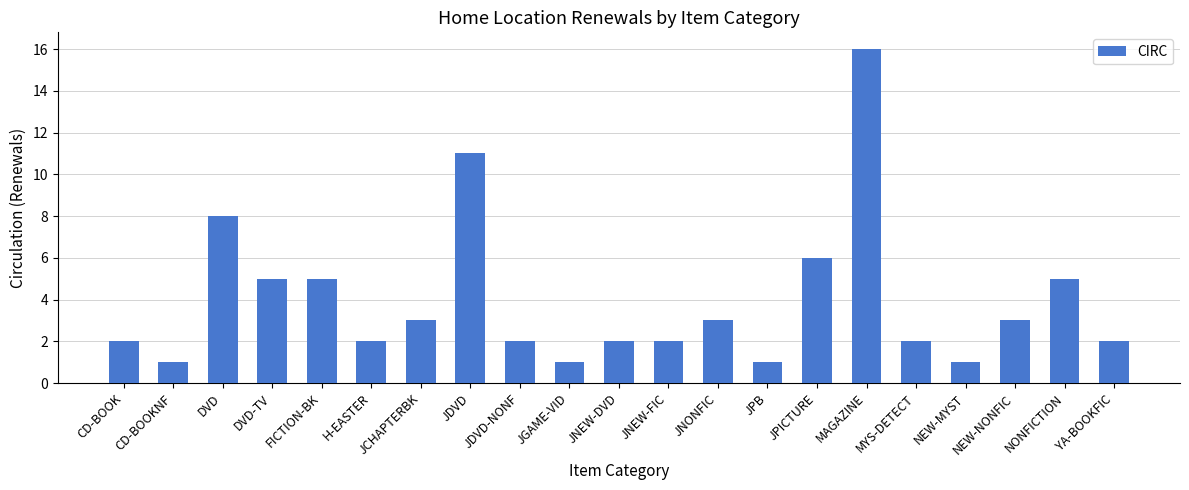

What is the smallest value displayed?

1